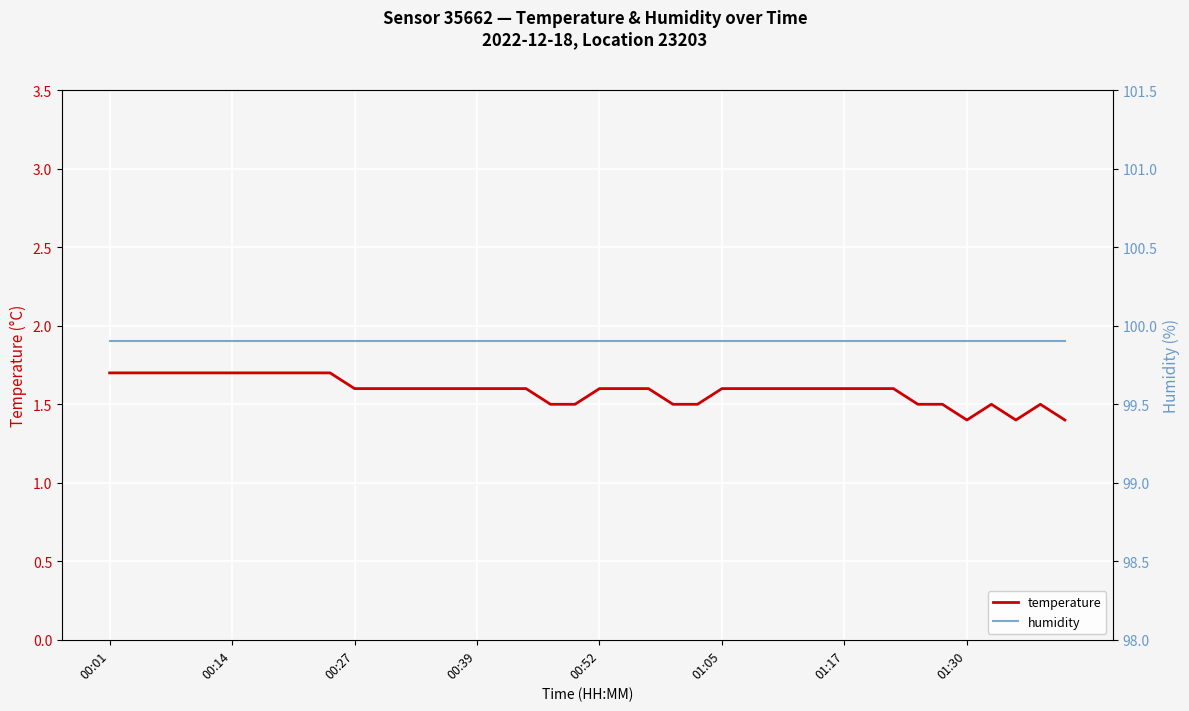

True or false: temperature has a value of 1.5 at 23.

True